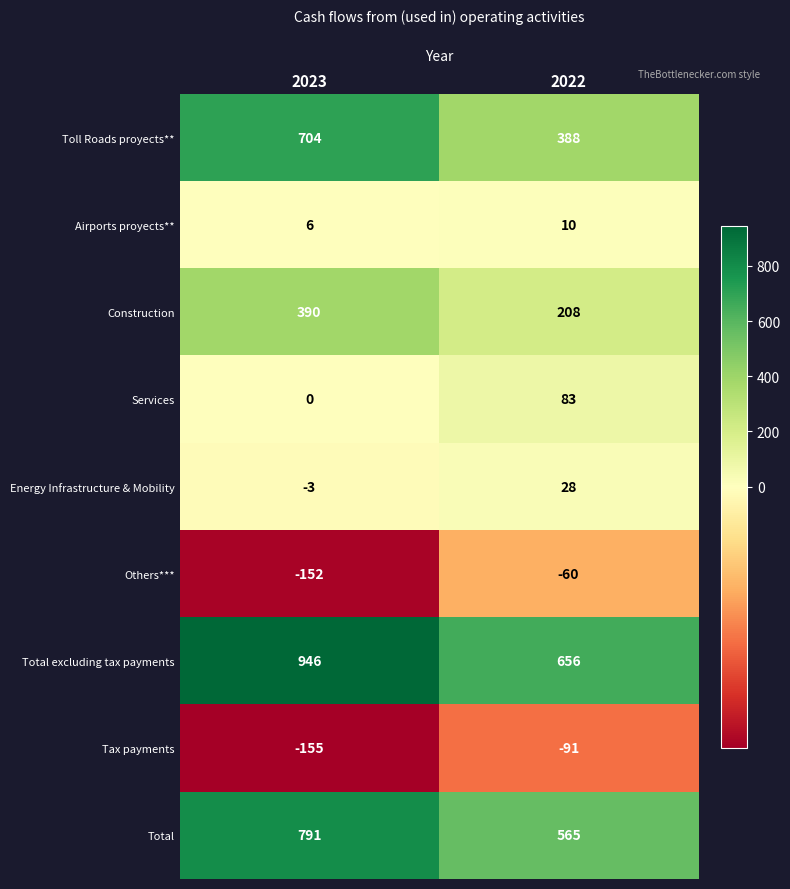

At which label is Others*** closest to -106?

2023